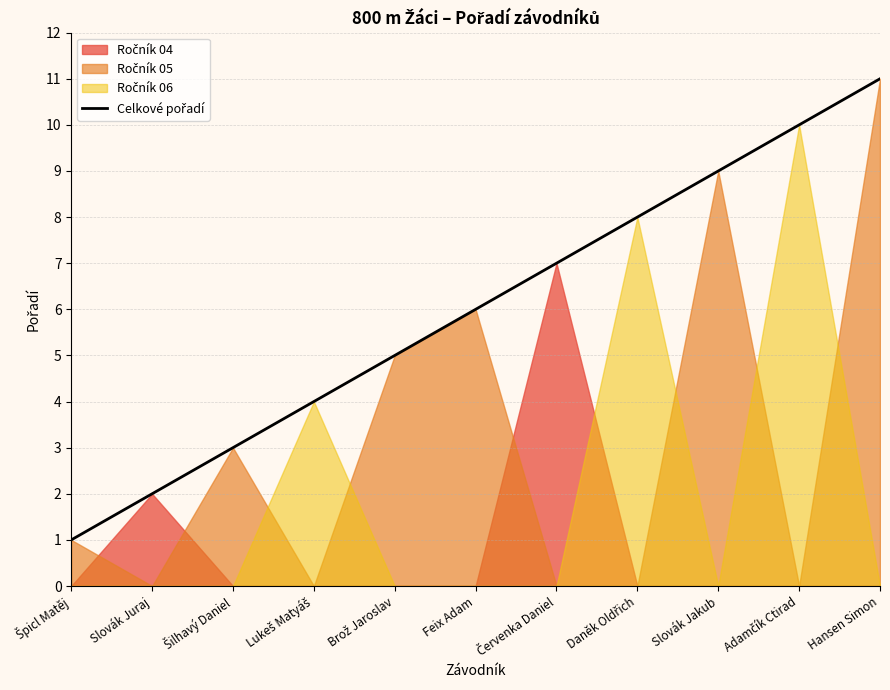

What is the sum of all values?

66